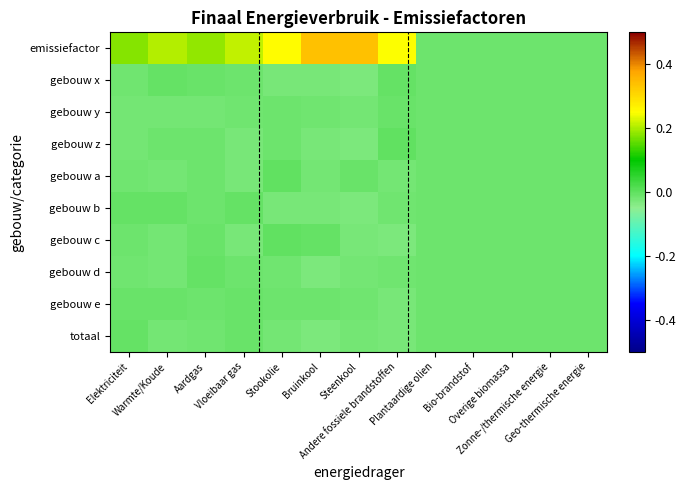

At which category is the sum across all series the highest?

Bruinkool